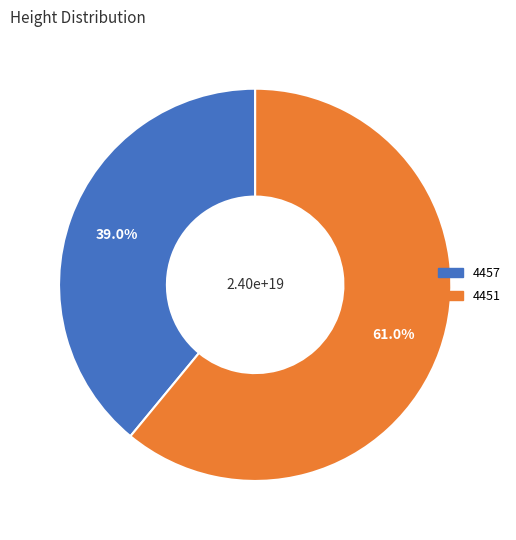

How many slices are in this pie chart?

2